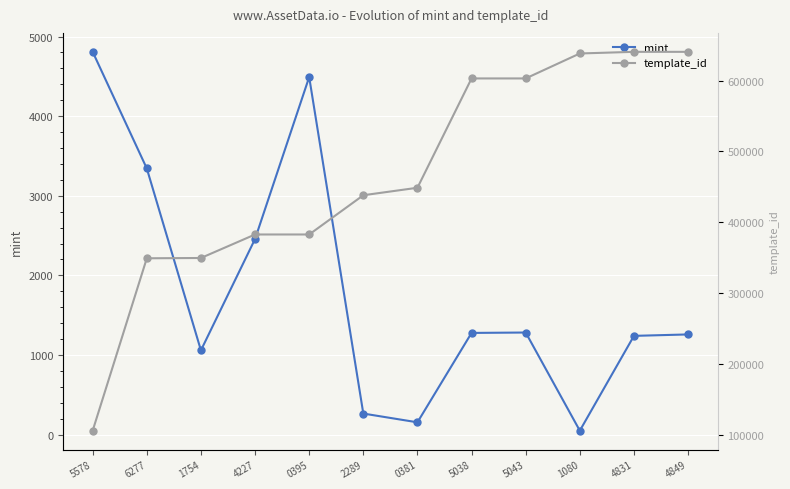

What is the highest value of the mint series?

4808